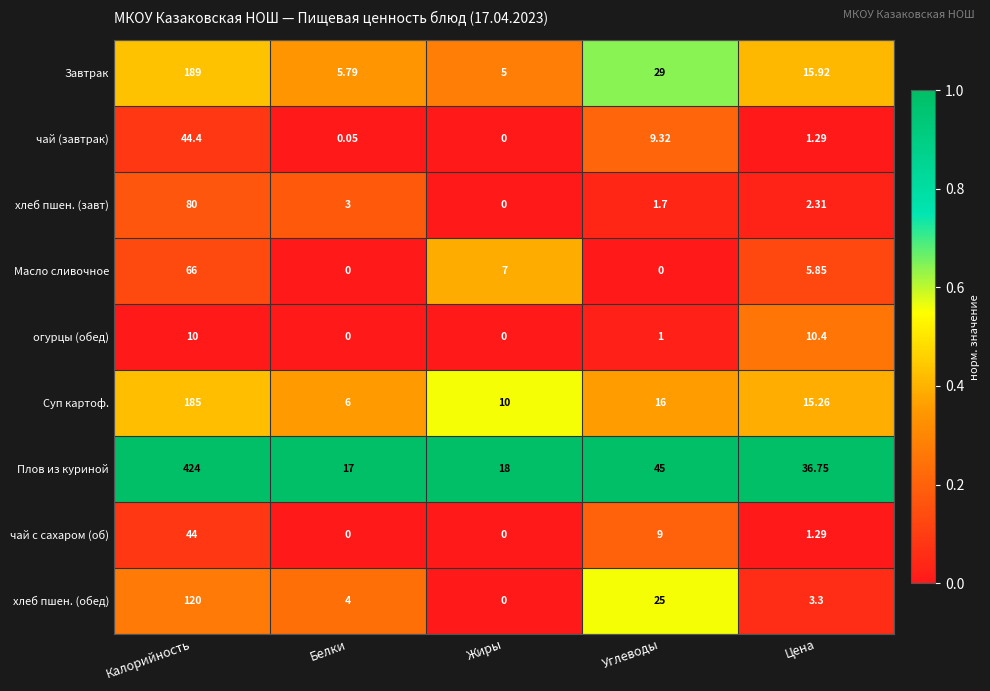

How many values in Масло сливочное are above zero?

3